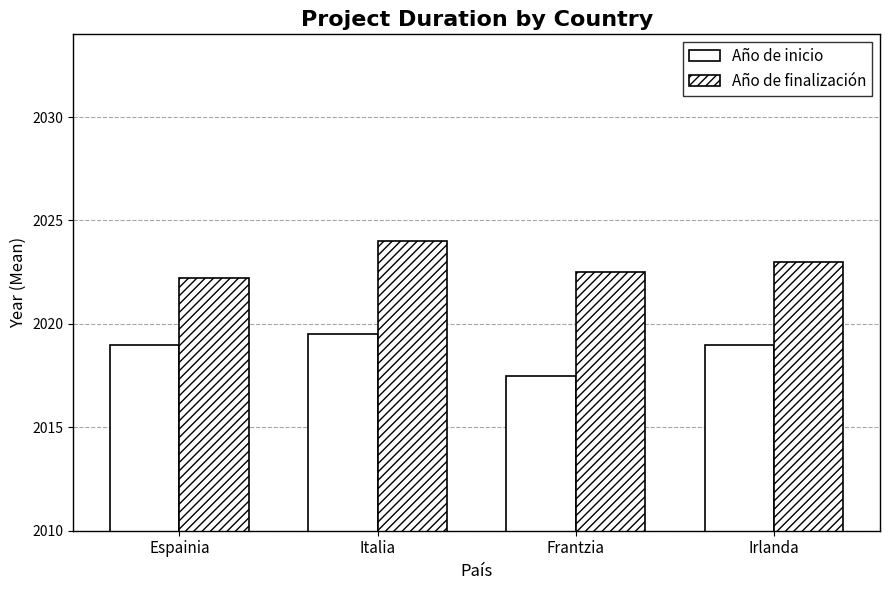

Reading left to right, transcribe all the data shown in this chart.

Año de inicio: Espainia=2019.0	Italia=2019.5	Frantzia=2017.5	Irlanda=2019.0
Año de finalización: Espainia=2022.2	Italia=2024.0	Frantzia=2022.5	Irlanda=2023.0